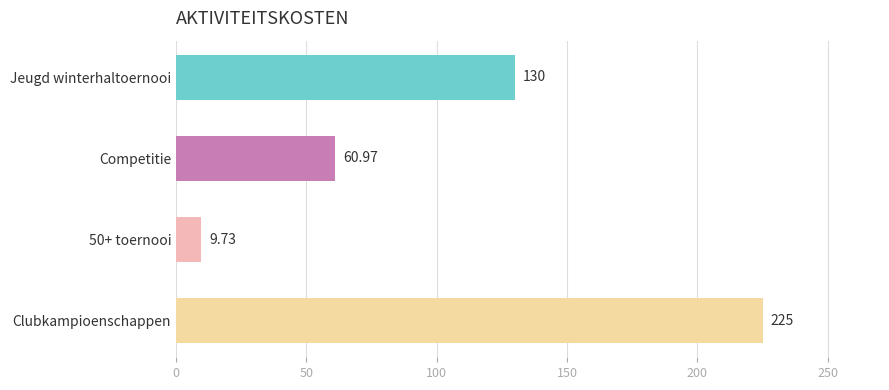

Which label corresponds to the largest value in the chart?

Clubkampioenschappen